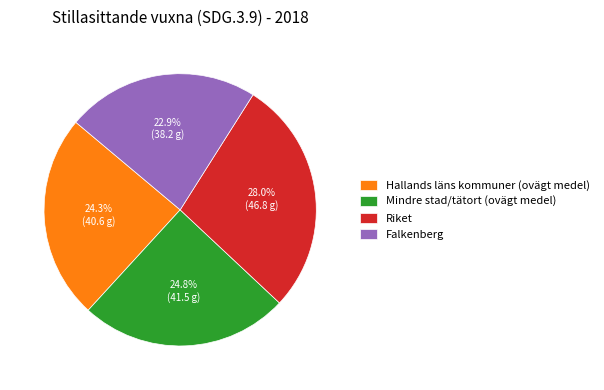

What is the ratio of the value at Mindre stad/tätort (ovägt medel) to the value at Hallands läns kommuner (ovägt medel)?

1.0